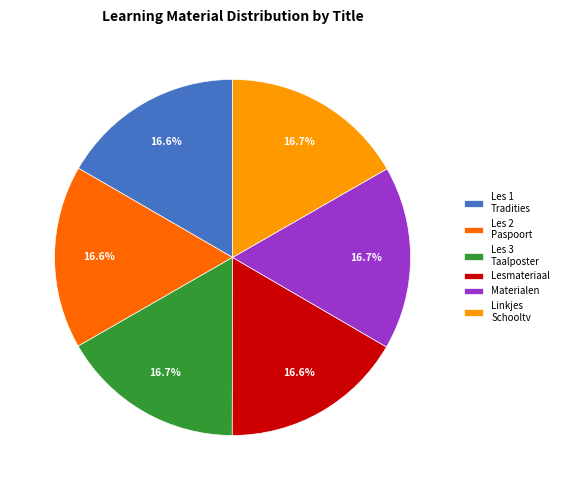

What is the ratio of the value at Linkjes Schooltv to the value at Materialen?

1.0